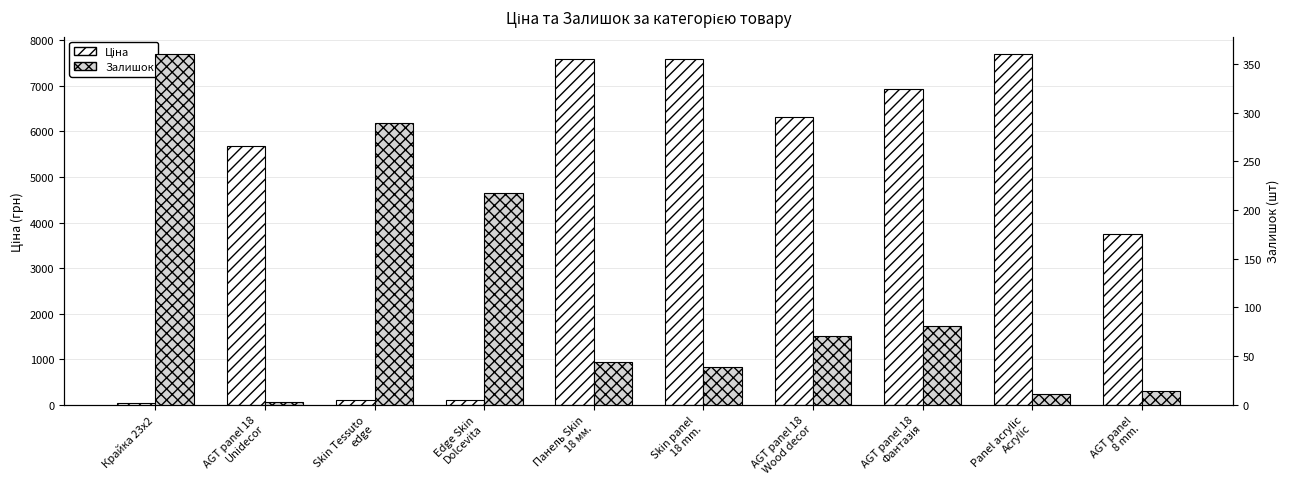

What is the difference between the highest and lowest values at Edge Skin
Dolcevita?

103.9